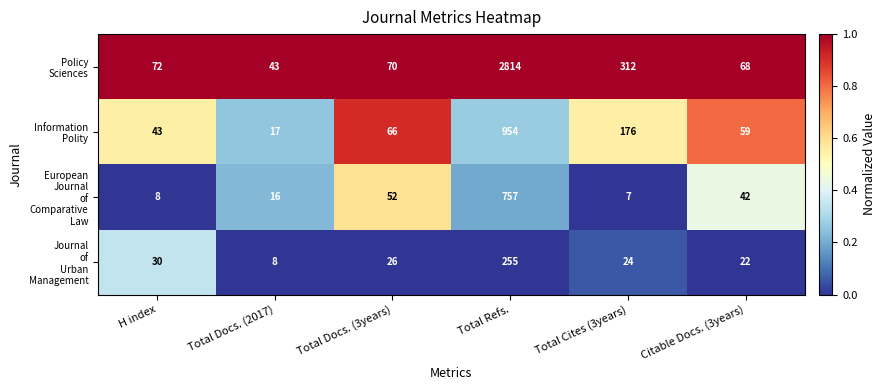

What is the spread (max minus min) of values at Total Docs. (2017)?

35